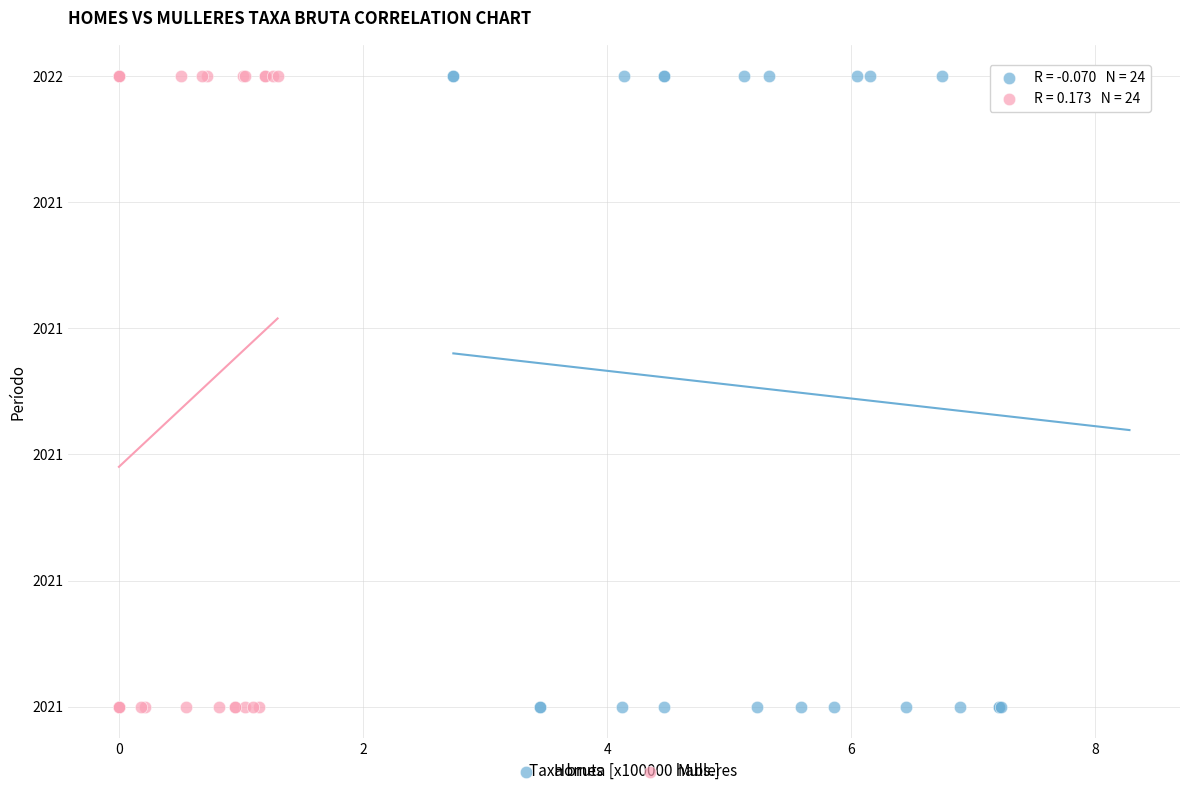

What are all the series names shown in the legend?

Homes, Mulleres